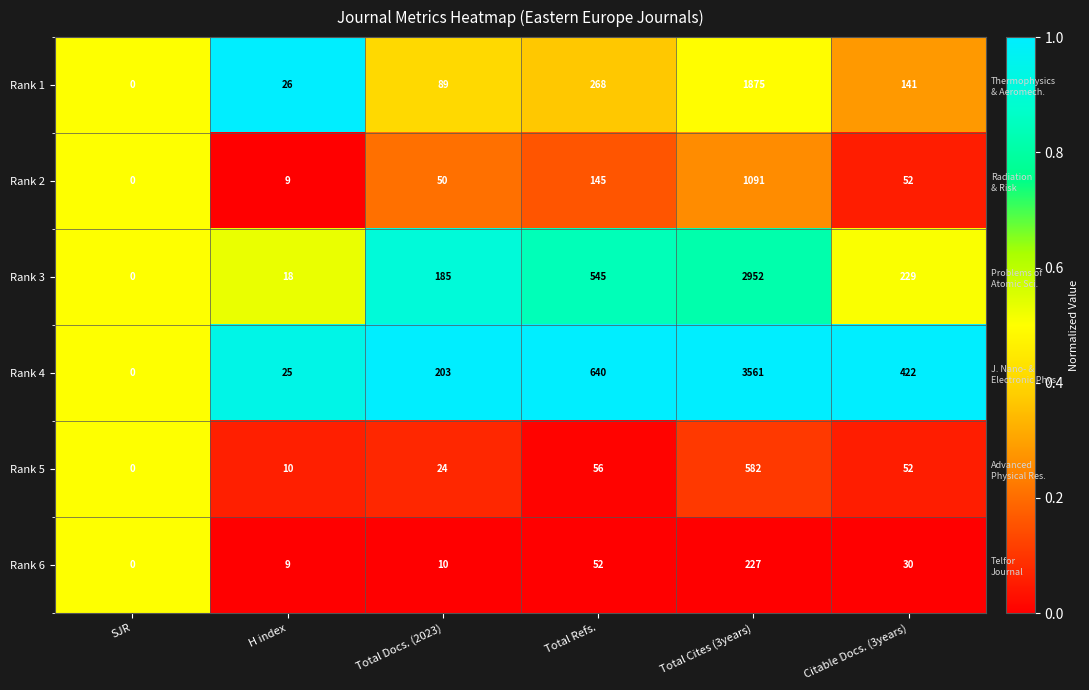

How many distinct data groups are displayed?

6